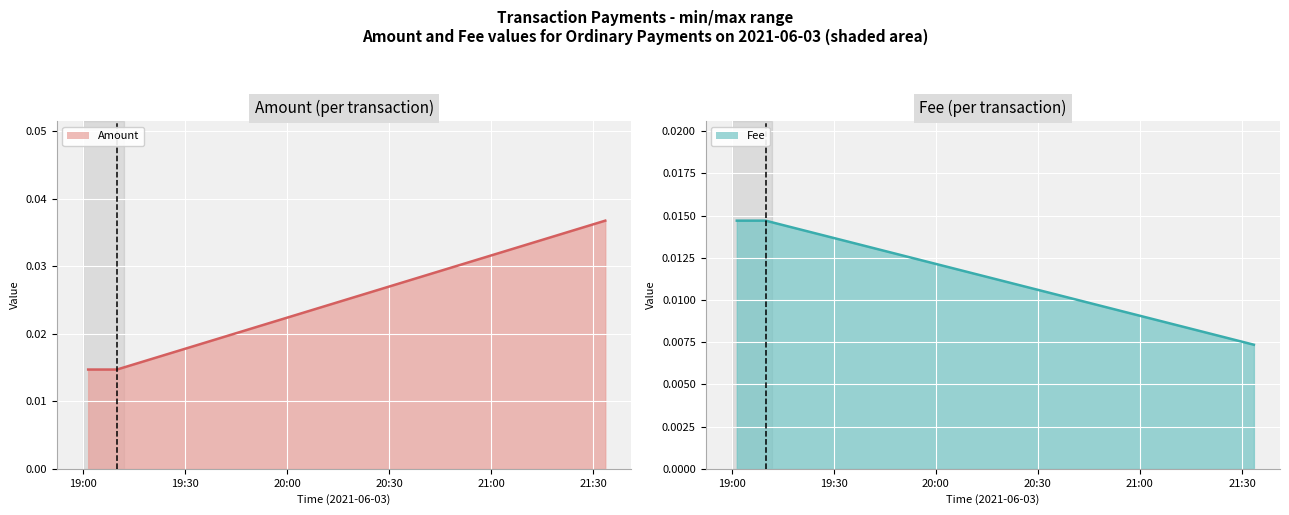

What is the label of the 2nd point from the left?

19:30